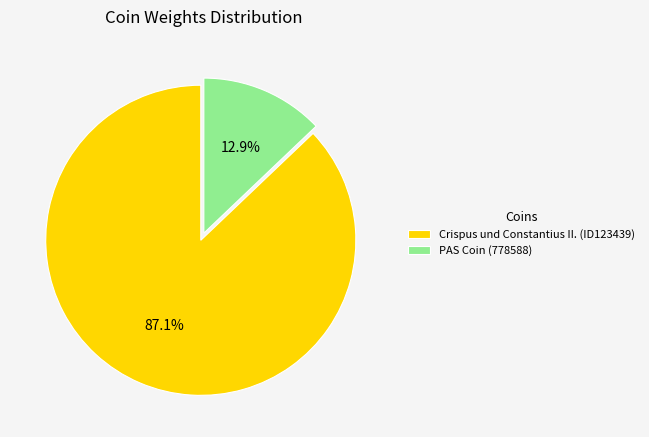

Between PAS Coin (778588) and Crispus und Constantius II. (ID123439), which is larger?

Crispus und Constantius II. (ID123439)